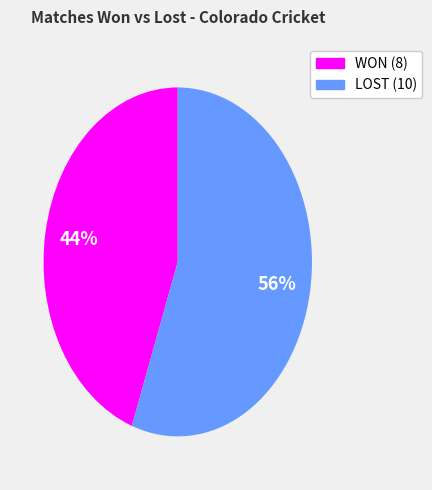

To the nearest percent, what is the average slice percentage?

50%